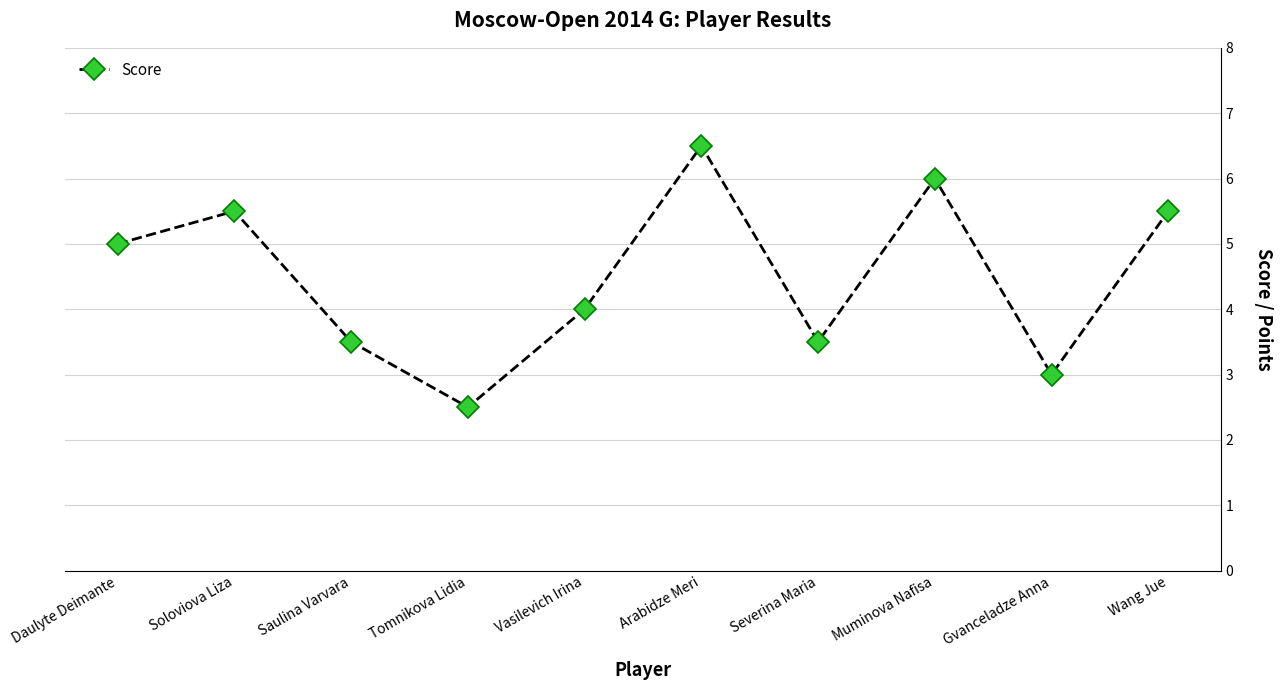

At which category does the chart reach its peak across all series?

Arabidze Meri